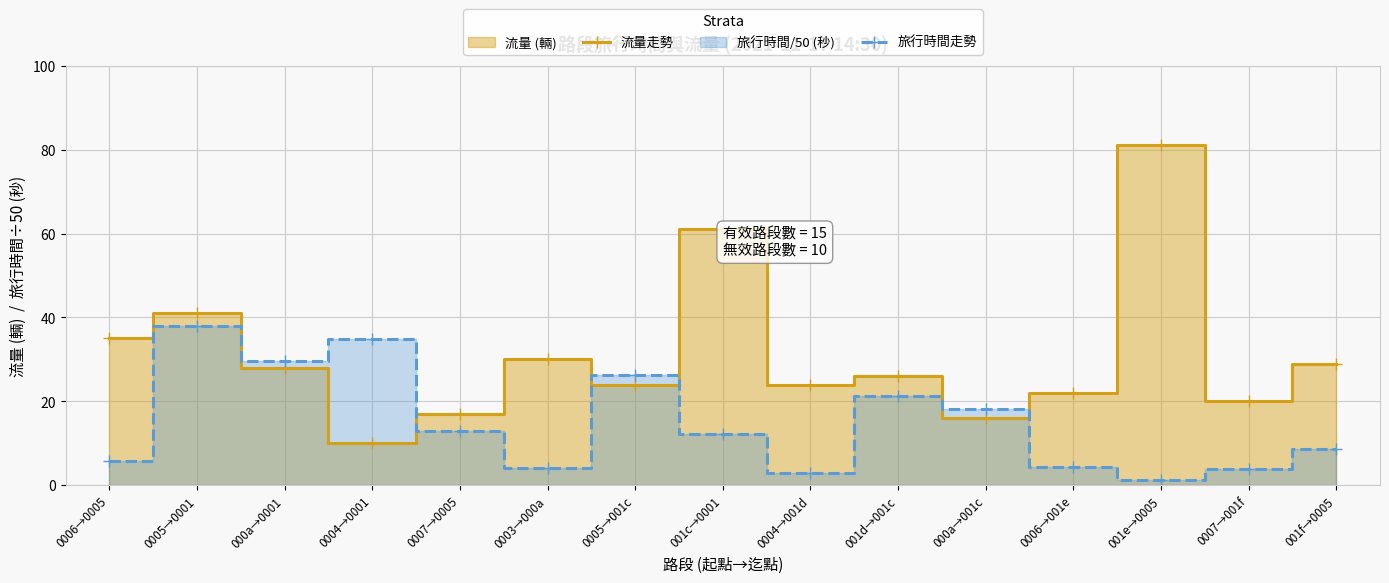

Reading left to right, what are all the values shown in this chart?

流量走勢: 0006→0005=35.0	0005→0001=41.0	000a→0001=28.0	0004→0001=10.0	0007→0005=17.0	0003→000a=30.0	0005→001c=24.0	001c→0001=61.0	0004→001d=24.0	001d→001c=26.0	000a→001c=16.0	0006→001e=22.0	001e→0005=81.0	0007→001f=20.0	001f→0005=29.0
旅行時間走勢: 0006→0005=5.8	0005→0001=38.0	000a→0001=29.7	0004→0001=34.8	0007→0005=12.9	0003→000a=4.1	0005→001c=26.4	001c→0001=12.1	0004→001d=2.8	001d→001c=21.2	000a→001c=18.1	0006→001e=4.4	001e→0005=1.3	0007→001f=3.8	001f→0005=8.6